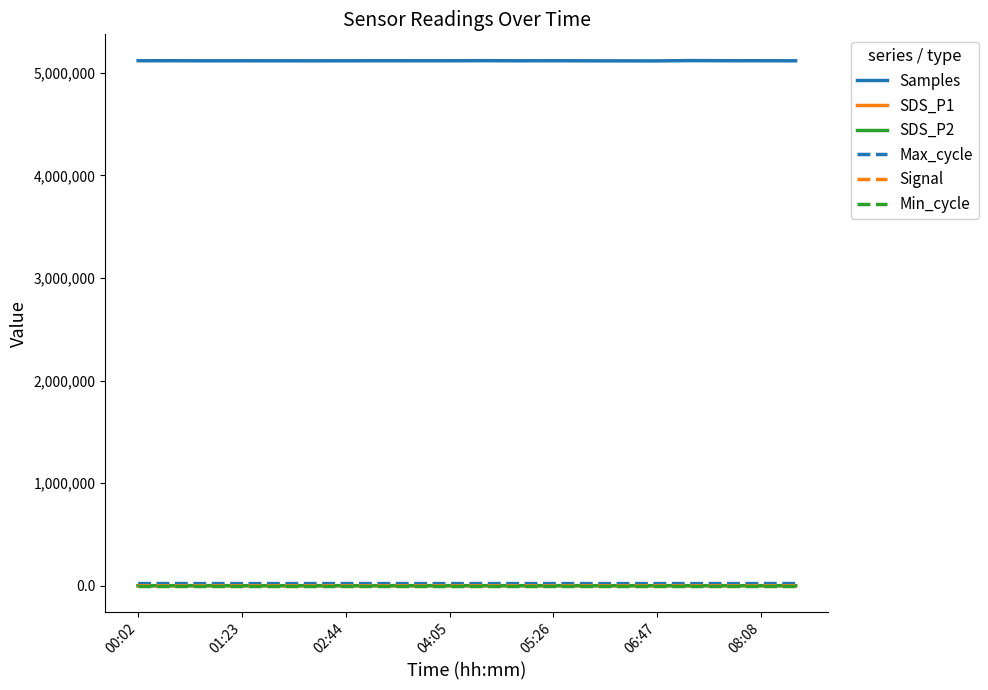

Which series has the widest spread of values?

Samples